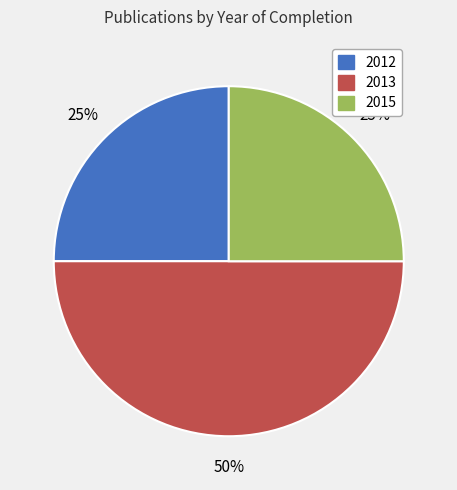

Does 2015 account for over 50% of the chart?

No